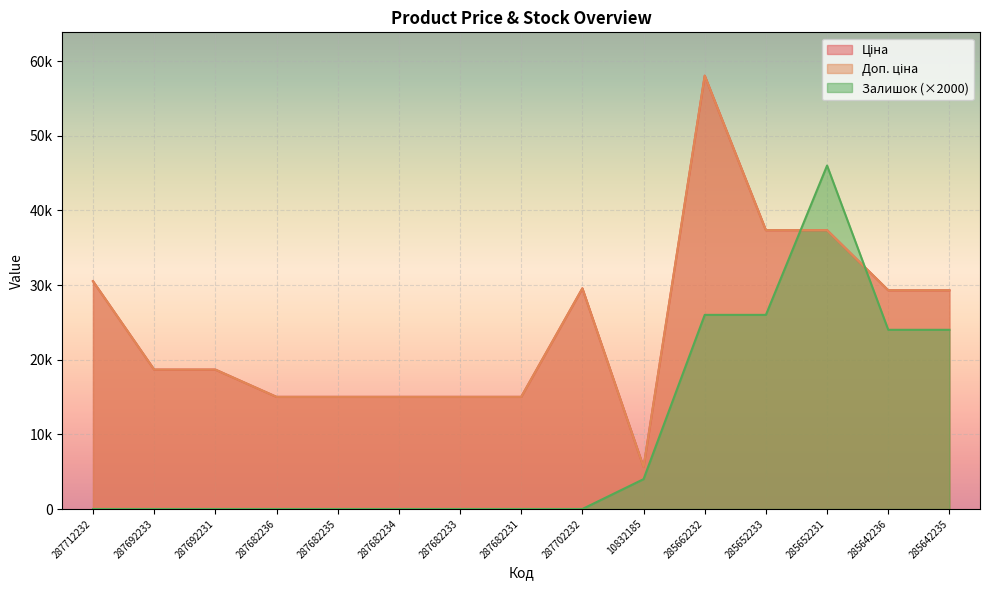

How many data points in Залишок are above 0?

6